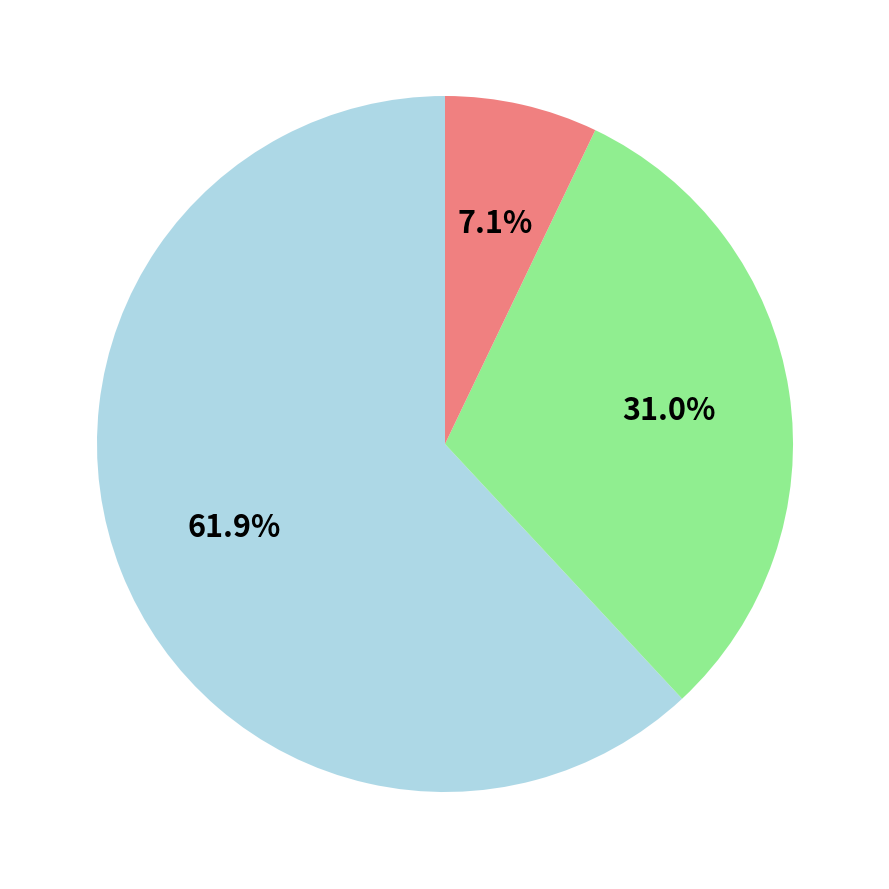

Is there a majority slice in this chart?

Yes